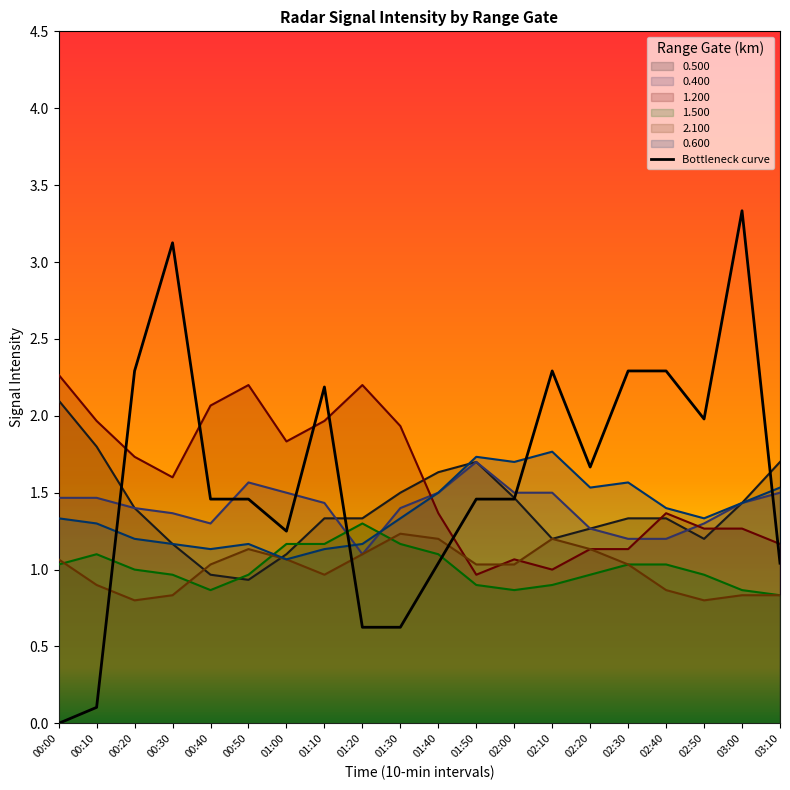

The chart shows a value of 0.9 at 02:00. True or false?

False